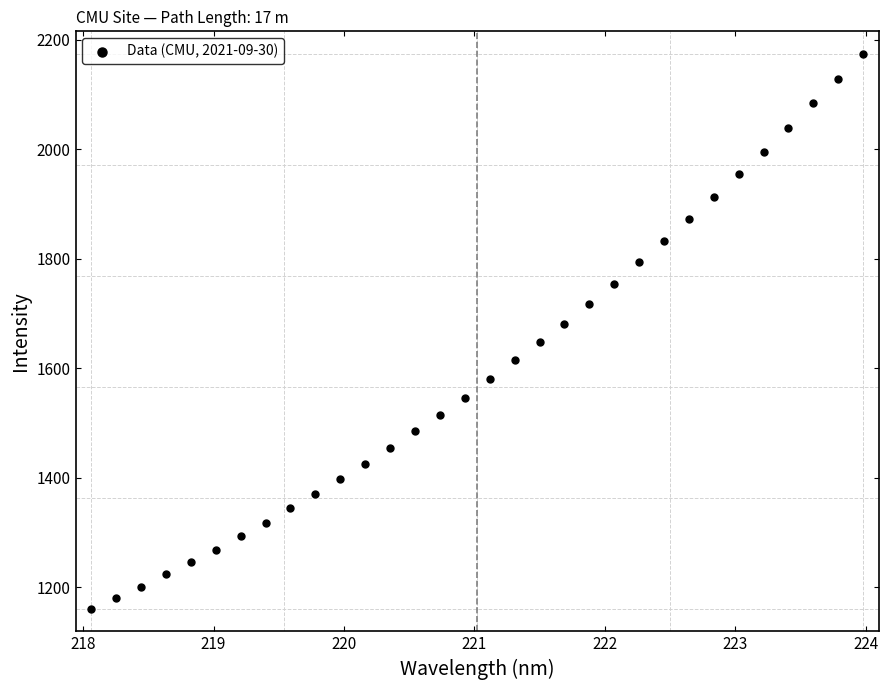

What is the range of X values (max minus min)?

5.9